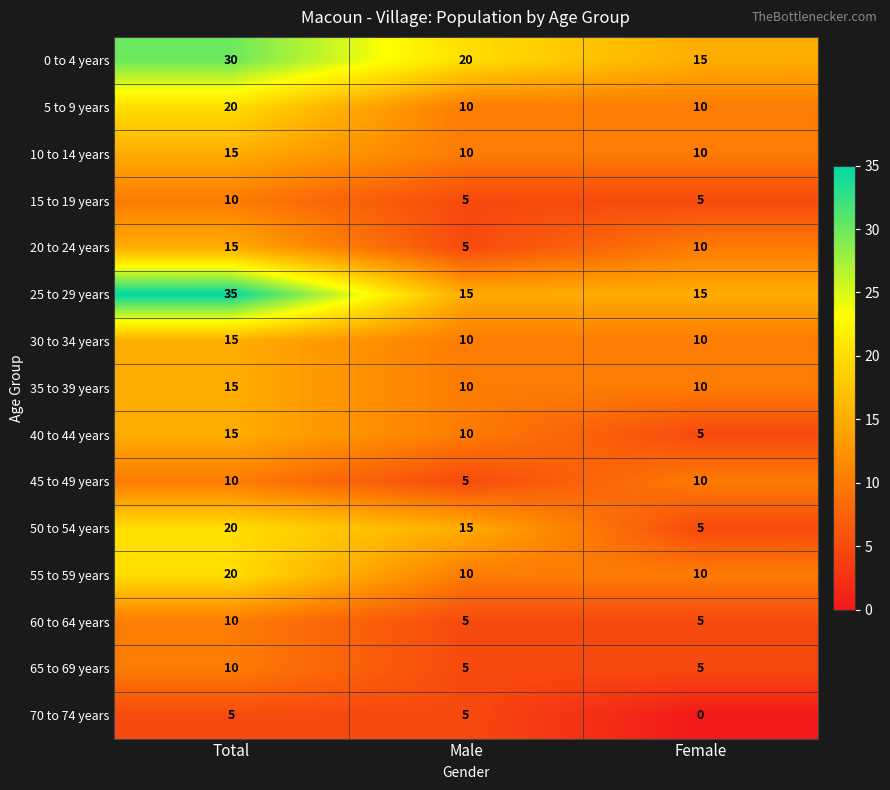

What is the greatest value displayed?

35